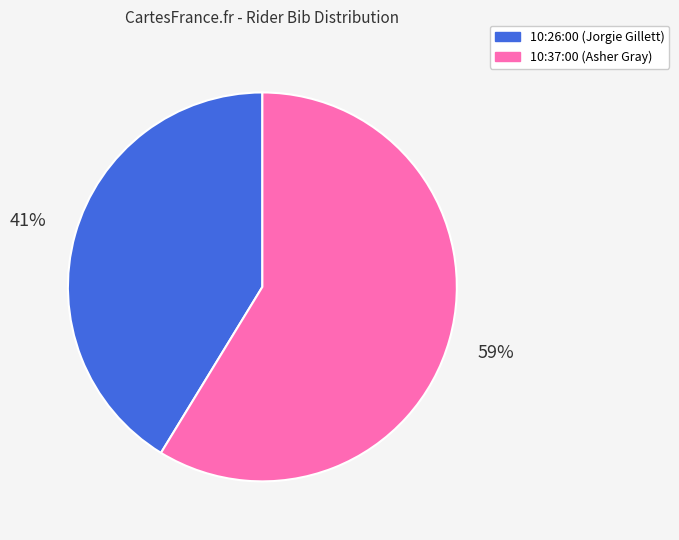

Do 10:37:00 (Asher Gray) and 10:26:00 (Jorgie Gillett) together represent more than half of the pie?

Yes